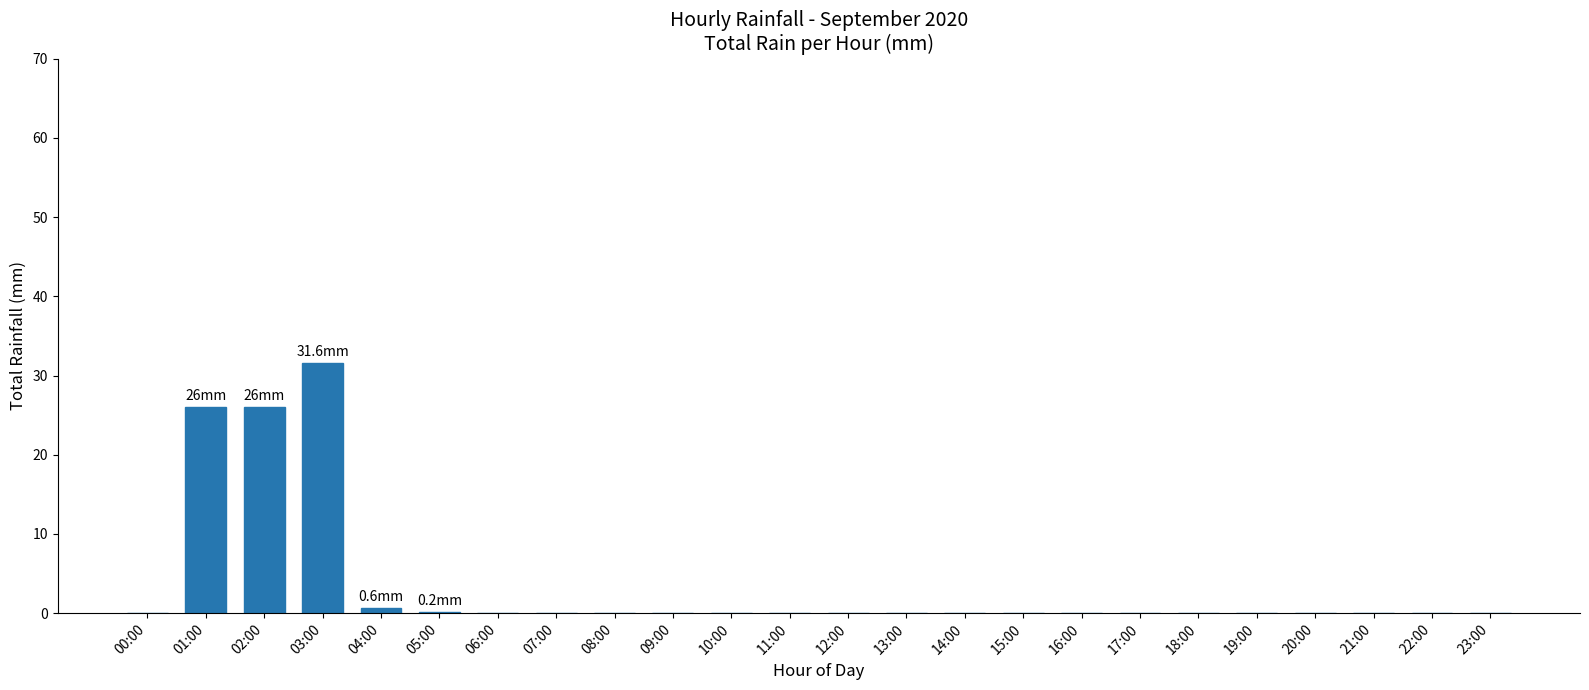

Is it true that the value at 15:00 is 20.5?

False